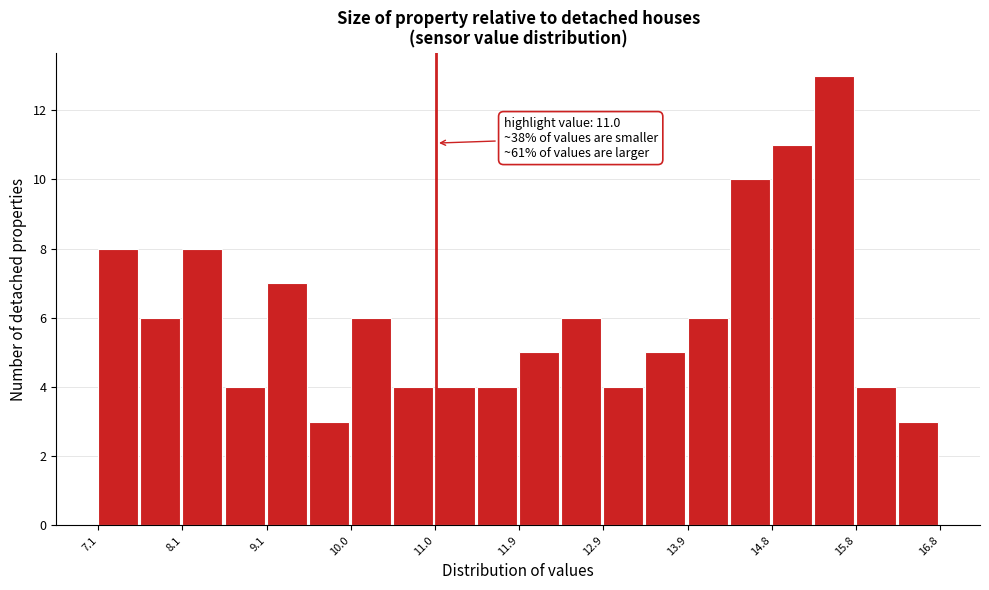

Which range on the x-axis has the tallest bar?

15.3 to 15.8